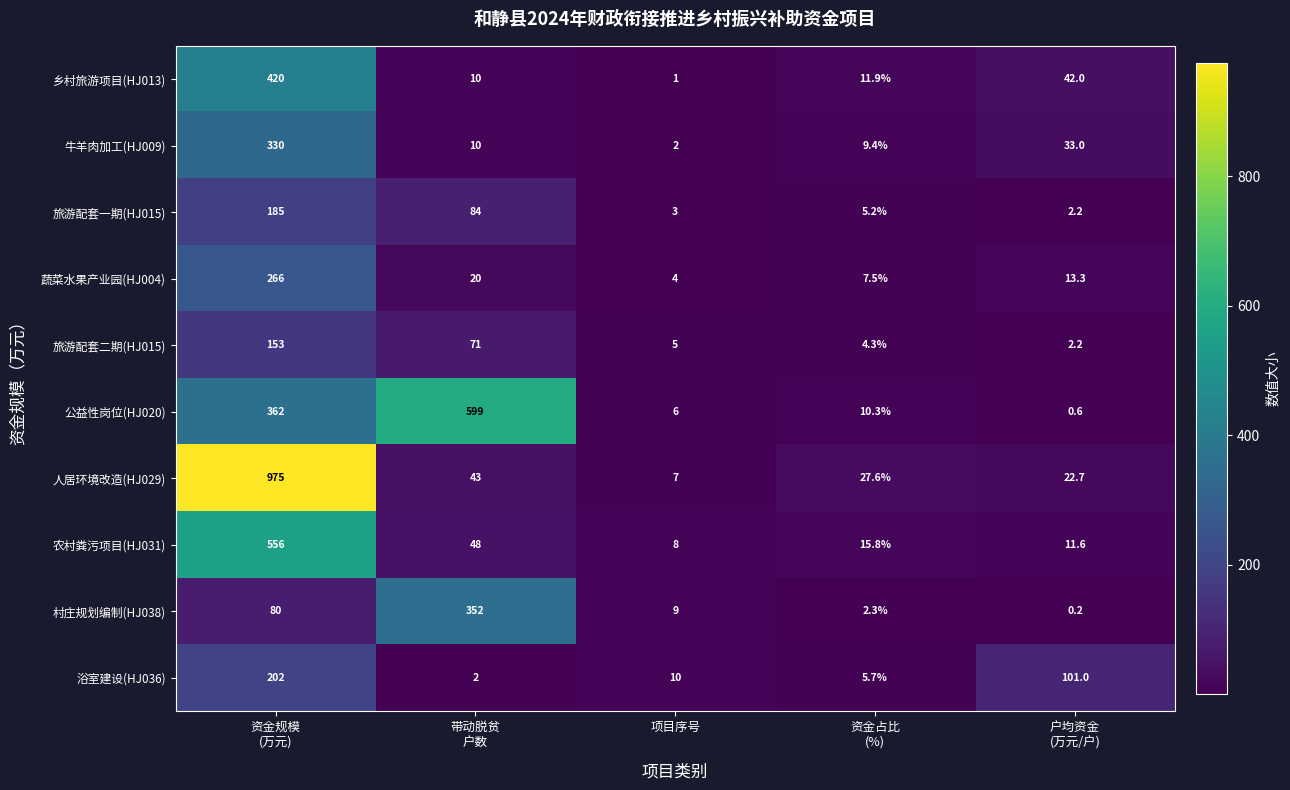

What is the approximate value of 公益性岗位(HJ020) at 项目序号?

6.0